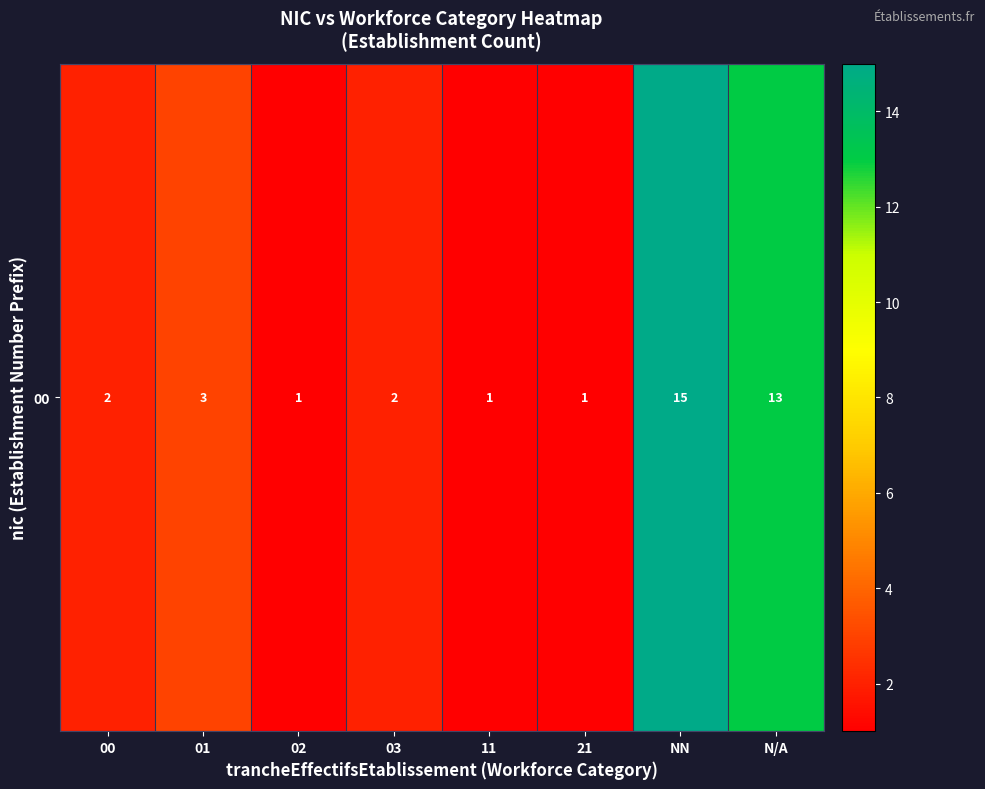

Reading left to right, list all the values displayed in this chart.

00=2	01=3	02=1	03=2	11=1	21=1	NN=15	N/A=13